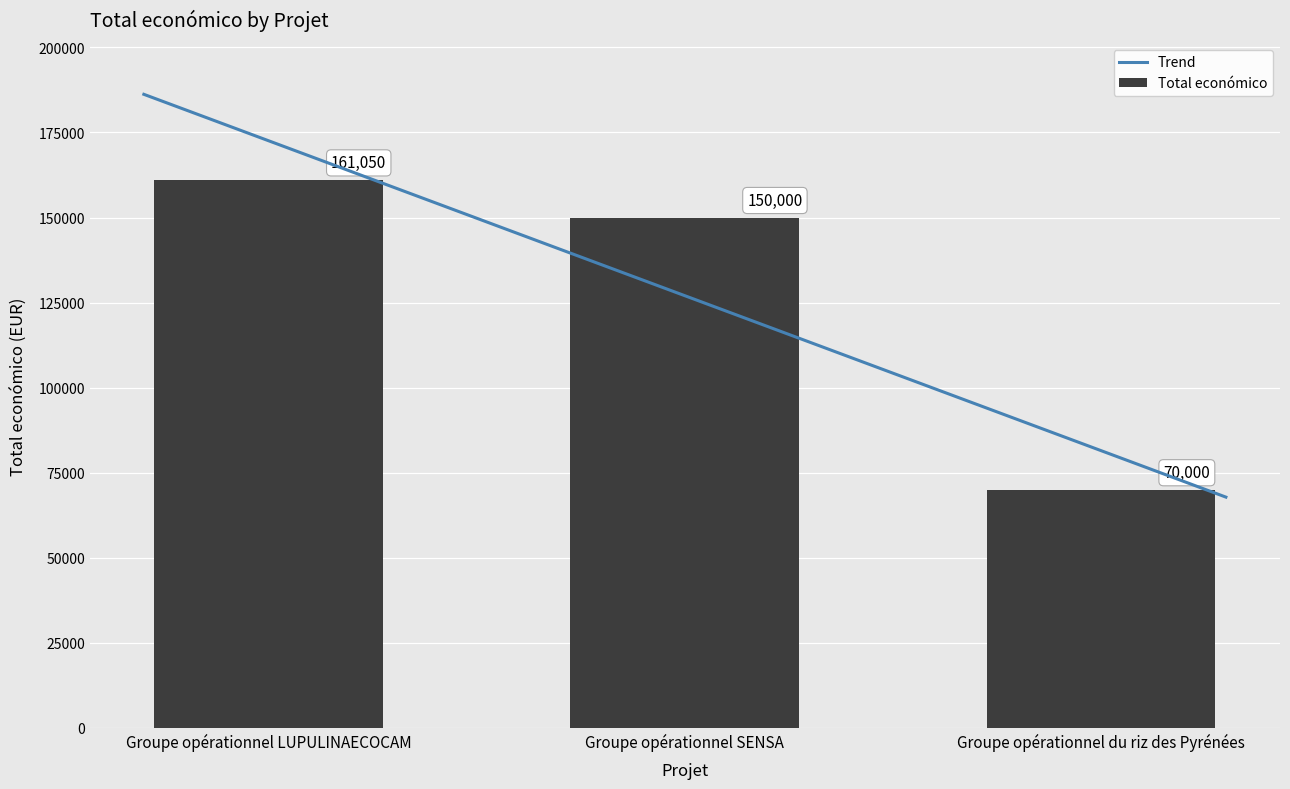

What is the ratio of the value at Groupe opérationnel LUPULINAECOCAM to the value at Groupe opérationnel SENSA?

1.1